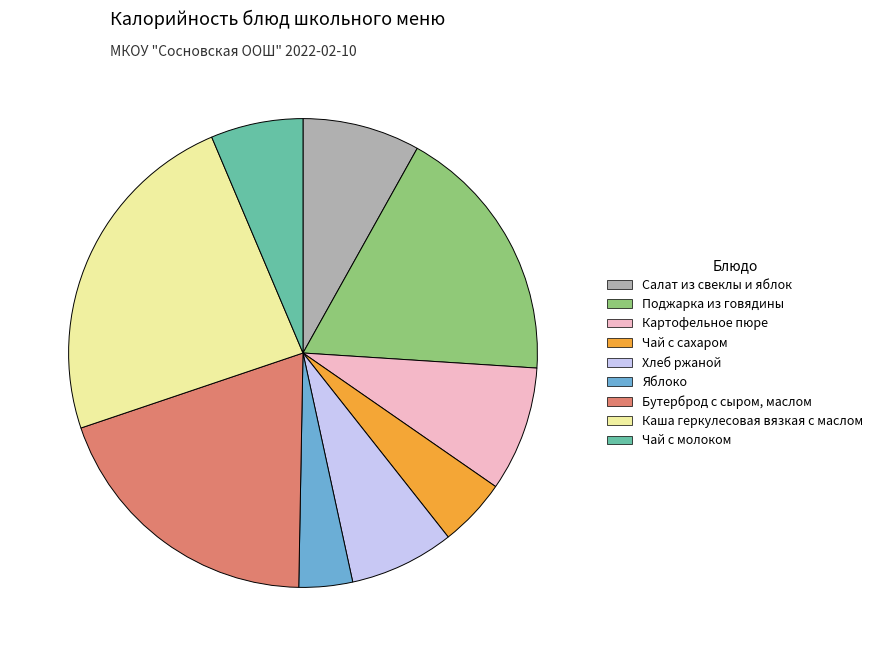

Combined, do Хлеб ржаной and Бутерброд с сыром, маслом account for over 50%?

No